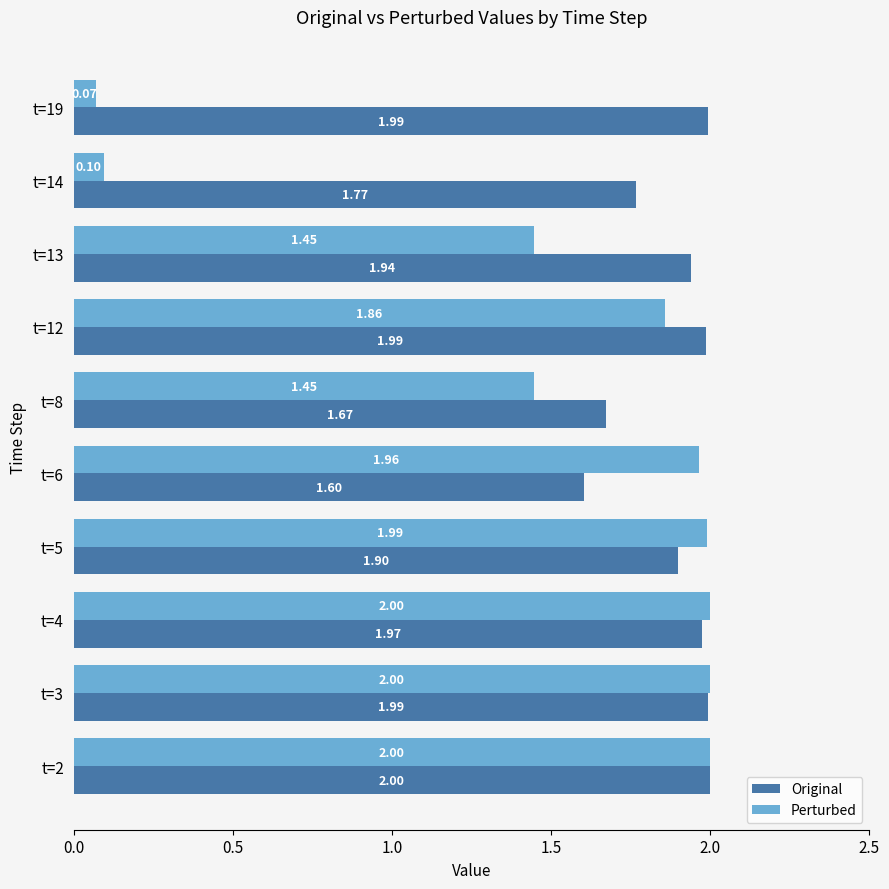

List the series in order of their overall mean, highest first.

Original, Perturbed